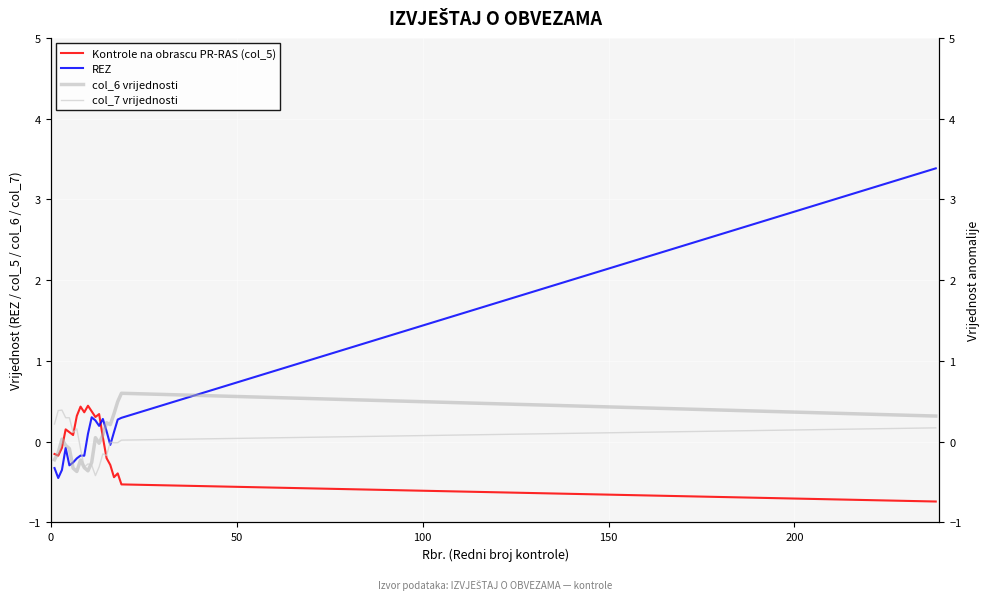

Is the value of REZ at 150 greater than the value of col_6 vrijednosti at 9?

Yes